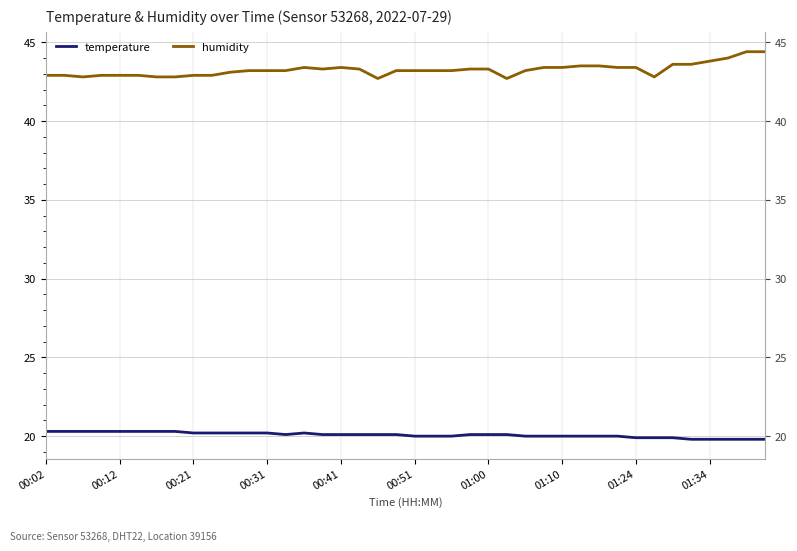

How many values in the humidity series are below 43?

13